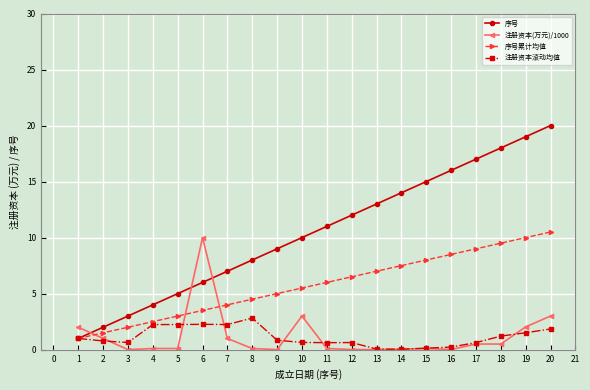

At which category is the sum across all series the highest?

20